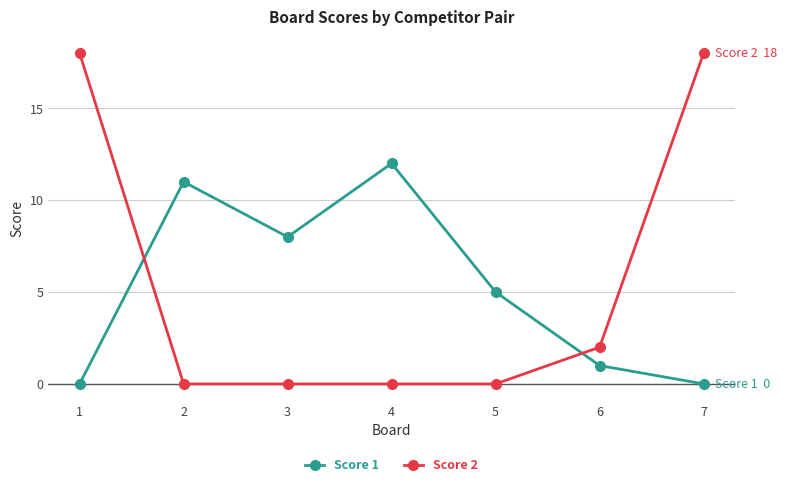

True or false: Score 2 has more than 2 points higher than both neighbors.

False